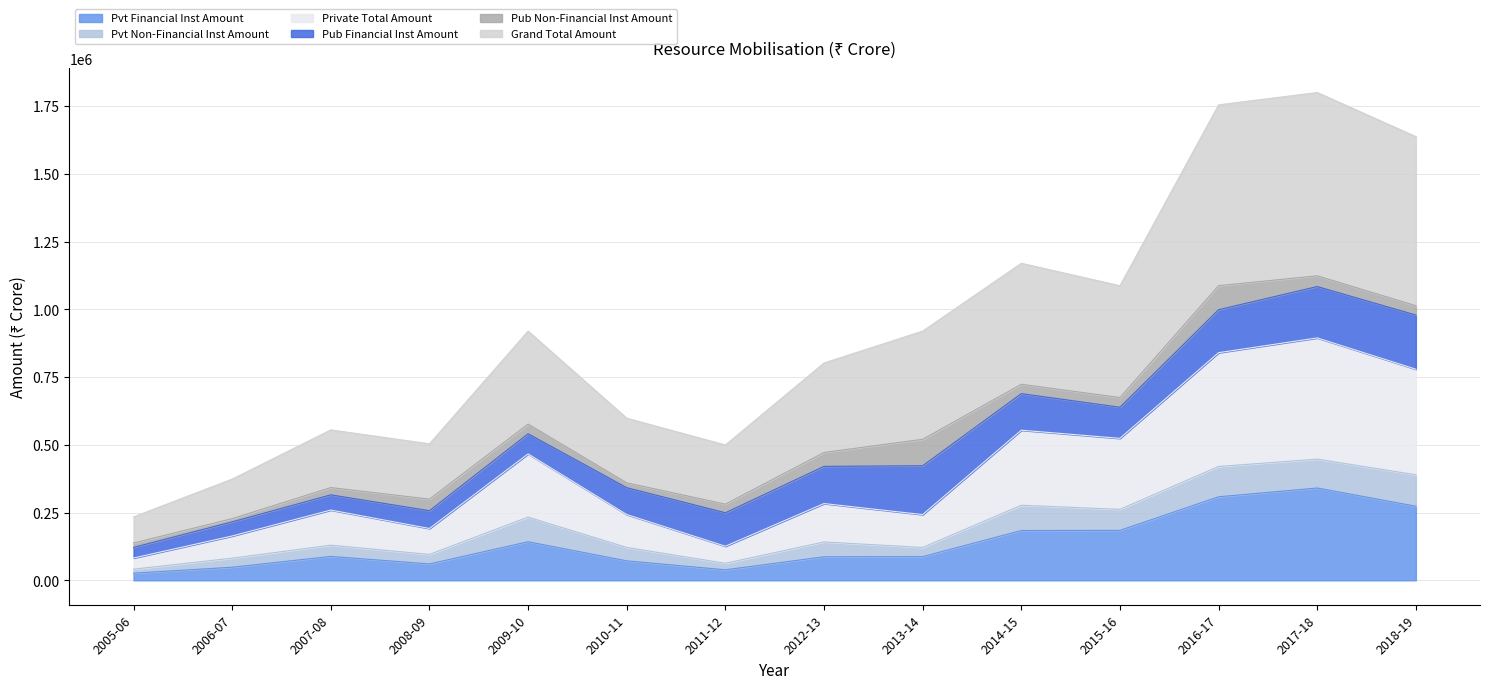

Is the value of Grand Total Amount at 2017-18 greater than the value of Pvt Financial Inst Amount at 2017-18?

Yes